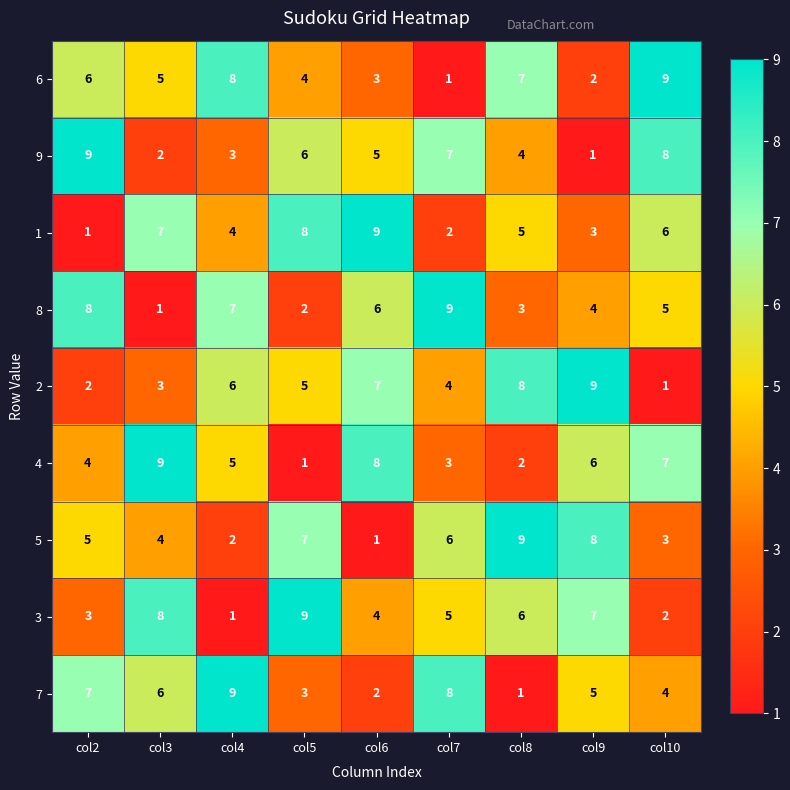

At col9, list the series in order from largest to smallest.

2, 5, 3, 4, 7, 8, 1, 6, 9